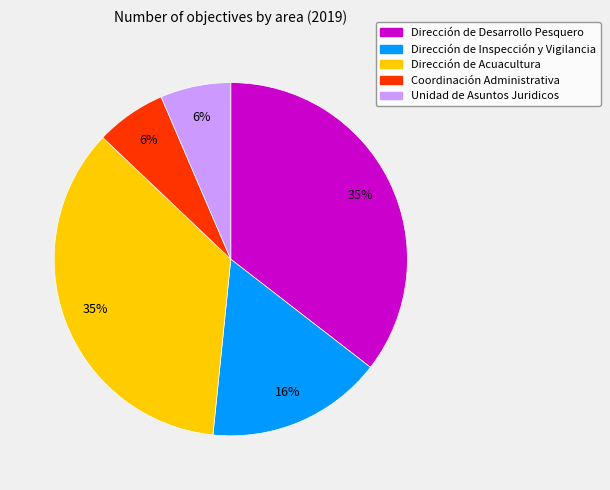

Is it true that Dirección de Inspección y Vigilancia is 9% of the pie?

False